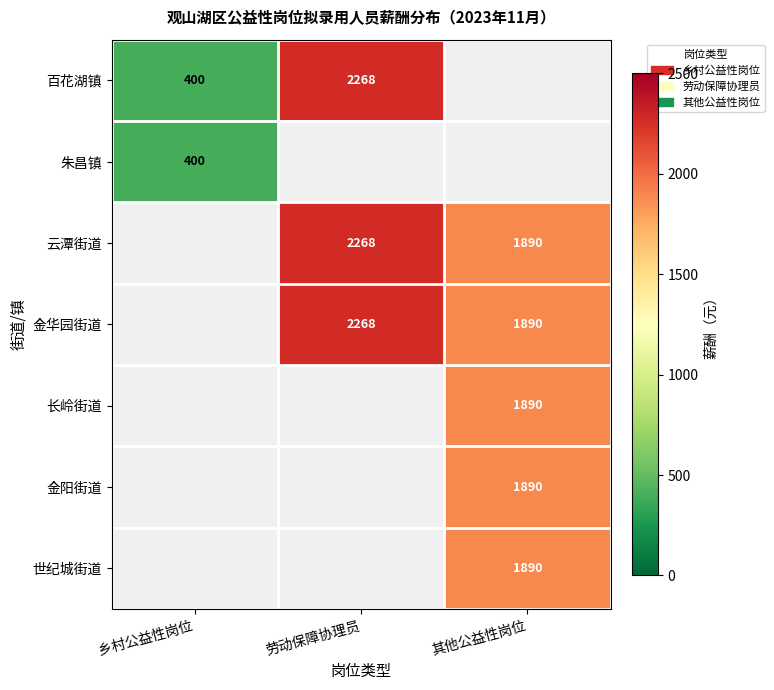

The value of 云潭街道 at 其他公益性岗位 is 449. True or false?

False